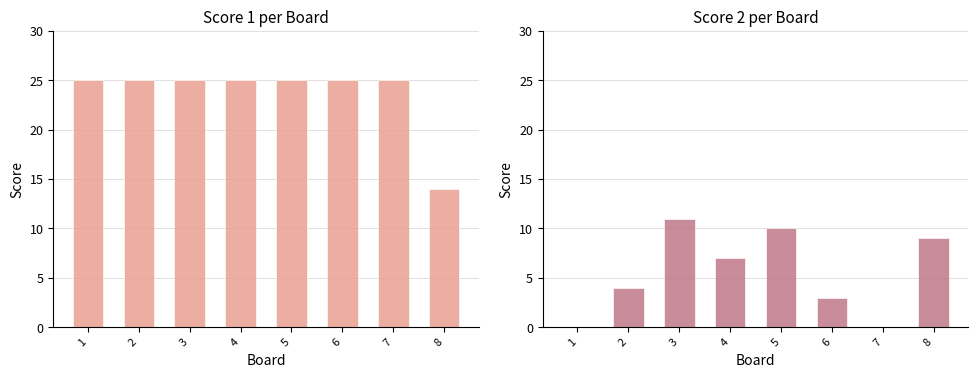

The Score 2 series shows 5 at 7. True or false?

False